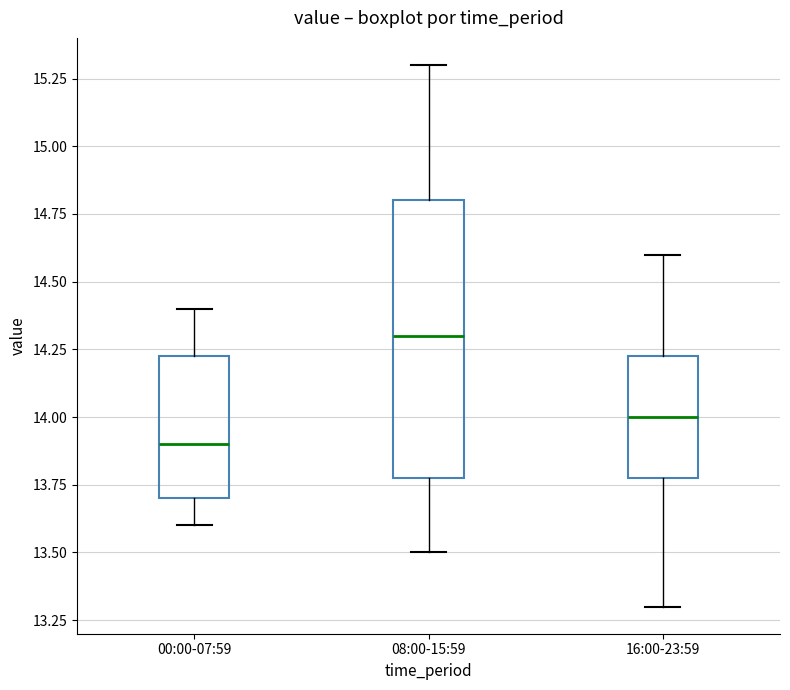

Reading left to right, read every box against the y-axis: the position of its median line, the range the box covers, and the ends of its whiskers. The values are not printed on the chart, so give them approximately, as read against the axis.

00:00-07:59: median 13.90, box 13.70 to 14.25, whiskers 13.60 to 14.40
08:00-15:59: median 14.30, box 13.80 to 14.80, whiskers 13.50 to 15.30
16:00-23:59: median 14.00, box 13.80 to 14.25, whiskers 13.30 to 14.60